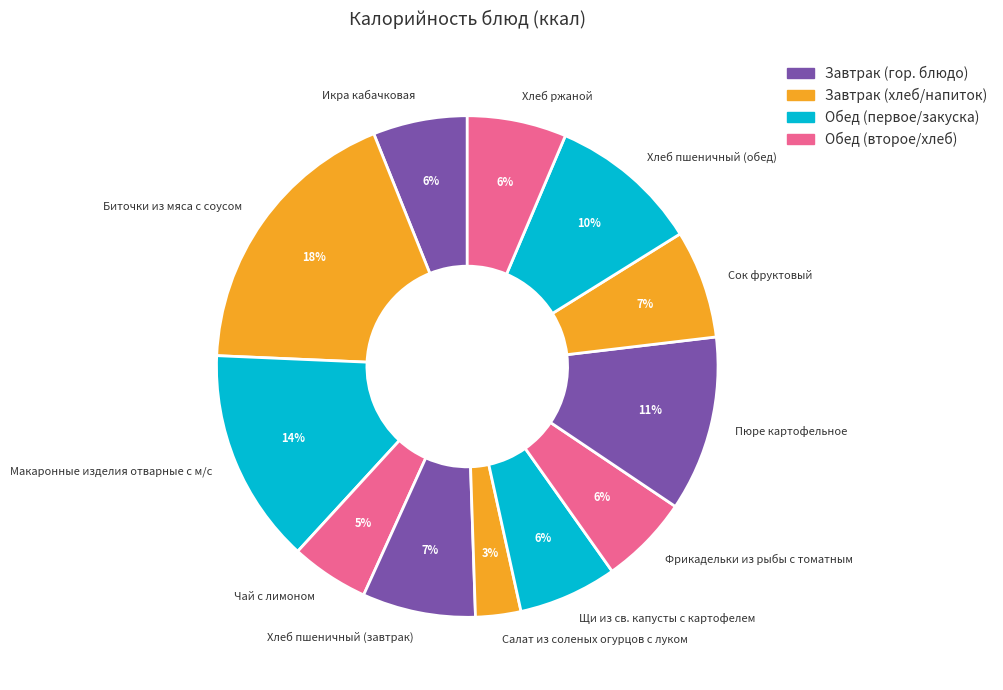

Is there any slice that represents more than half of the pie?

No